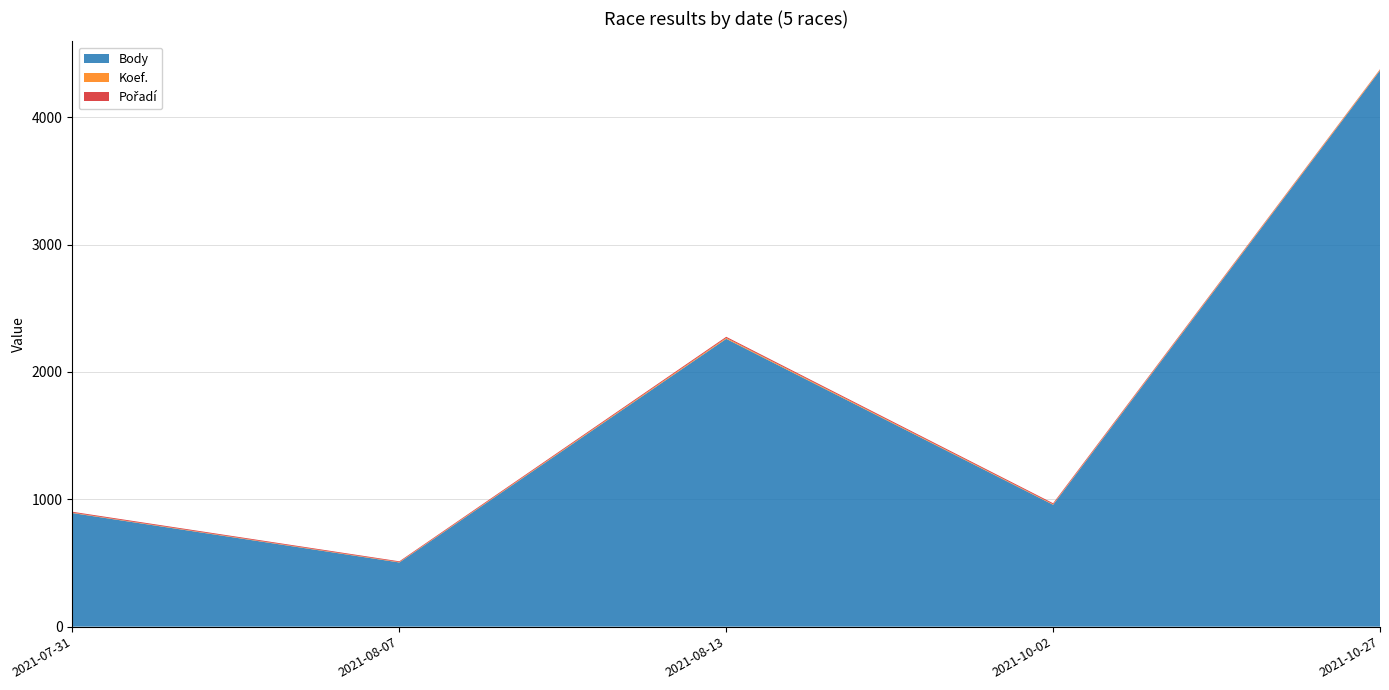

Reading left to right, transcribe all the data shown in this chart.

Body: 892	504	2260	957	4367
Koef.: 3	3	7	4	7
Pořadí: 7	6	9	8	3